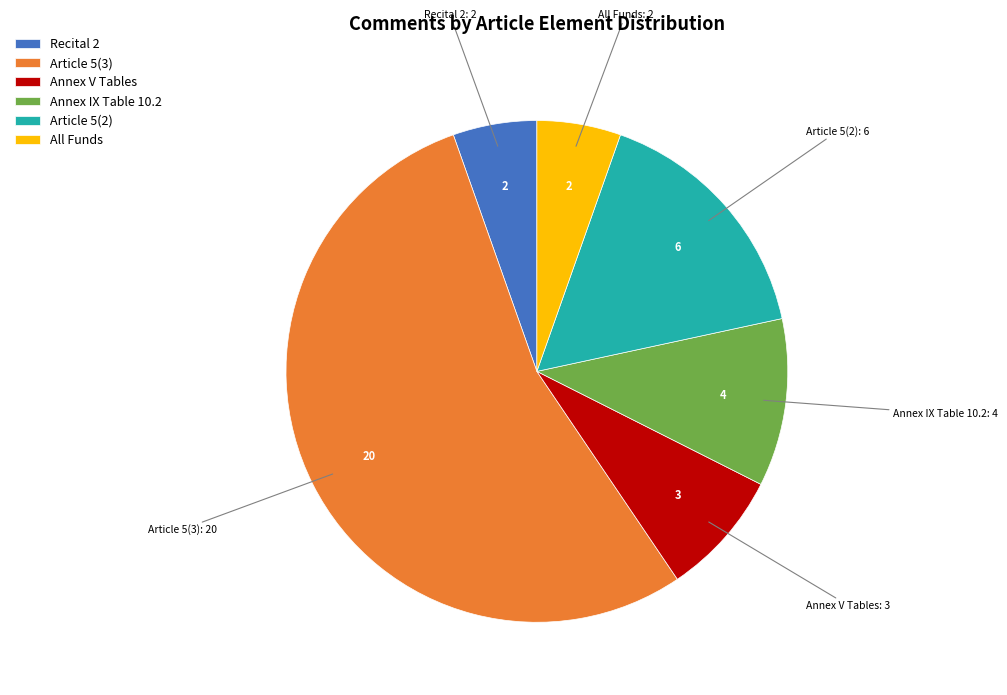

Does any single category account for the majority?

Yes